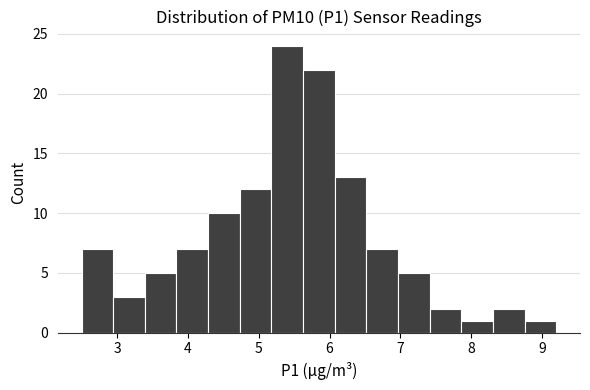

Which range on the x-axis has the tallest bar?

5.2 to 5.6